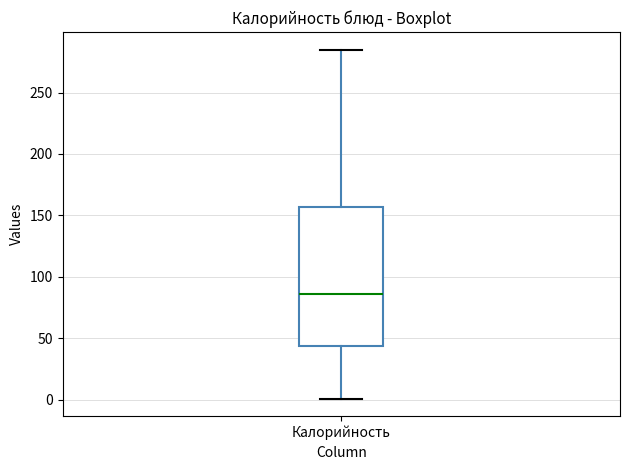

Transcribe this box plot: give where the median line is, the range the box spans, and where the two whiskers end, as read against the y-axis. The values are not printed on the chart, so give them approximately, as read against the axis.

median 85, box 45 to 155, whiskers 0 to 285